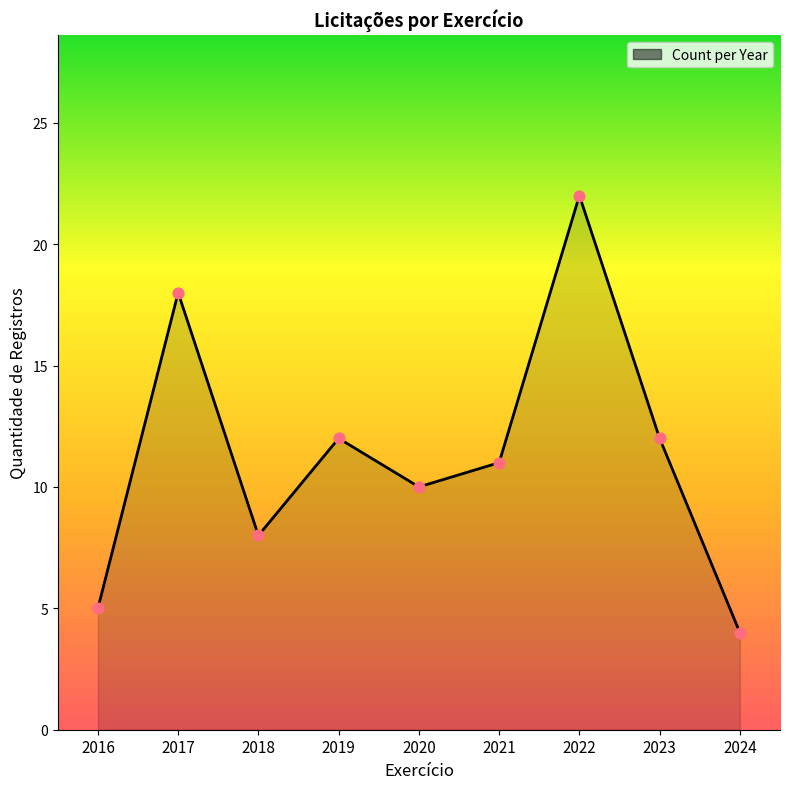

What is the change in value from 2017 to 2019?

-6